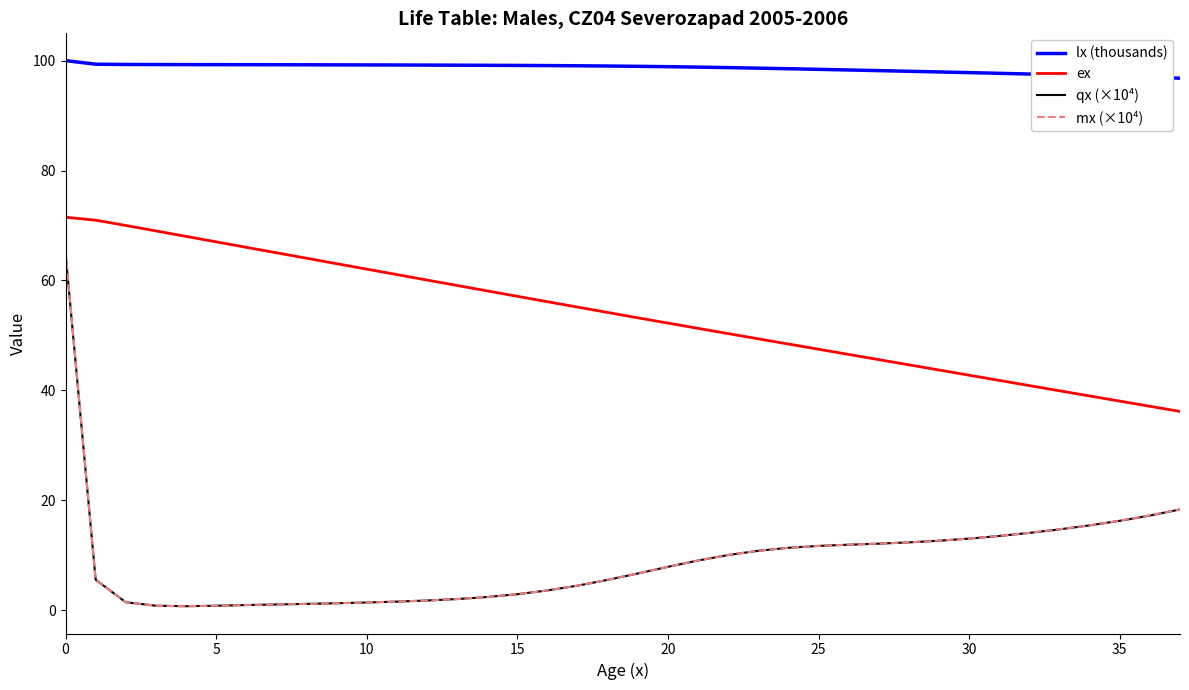

Which series has the largest total across all categories?

lx (thousands)